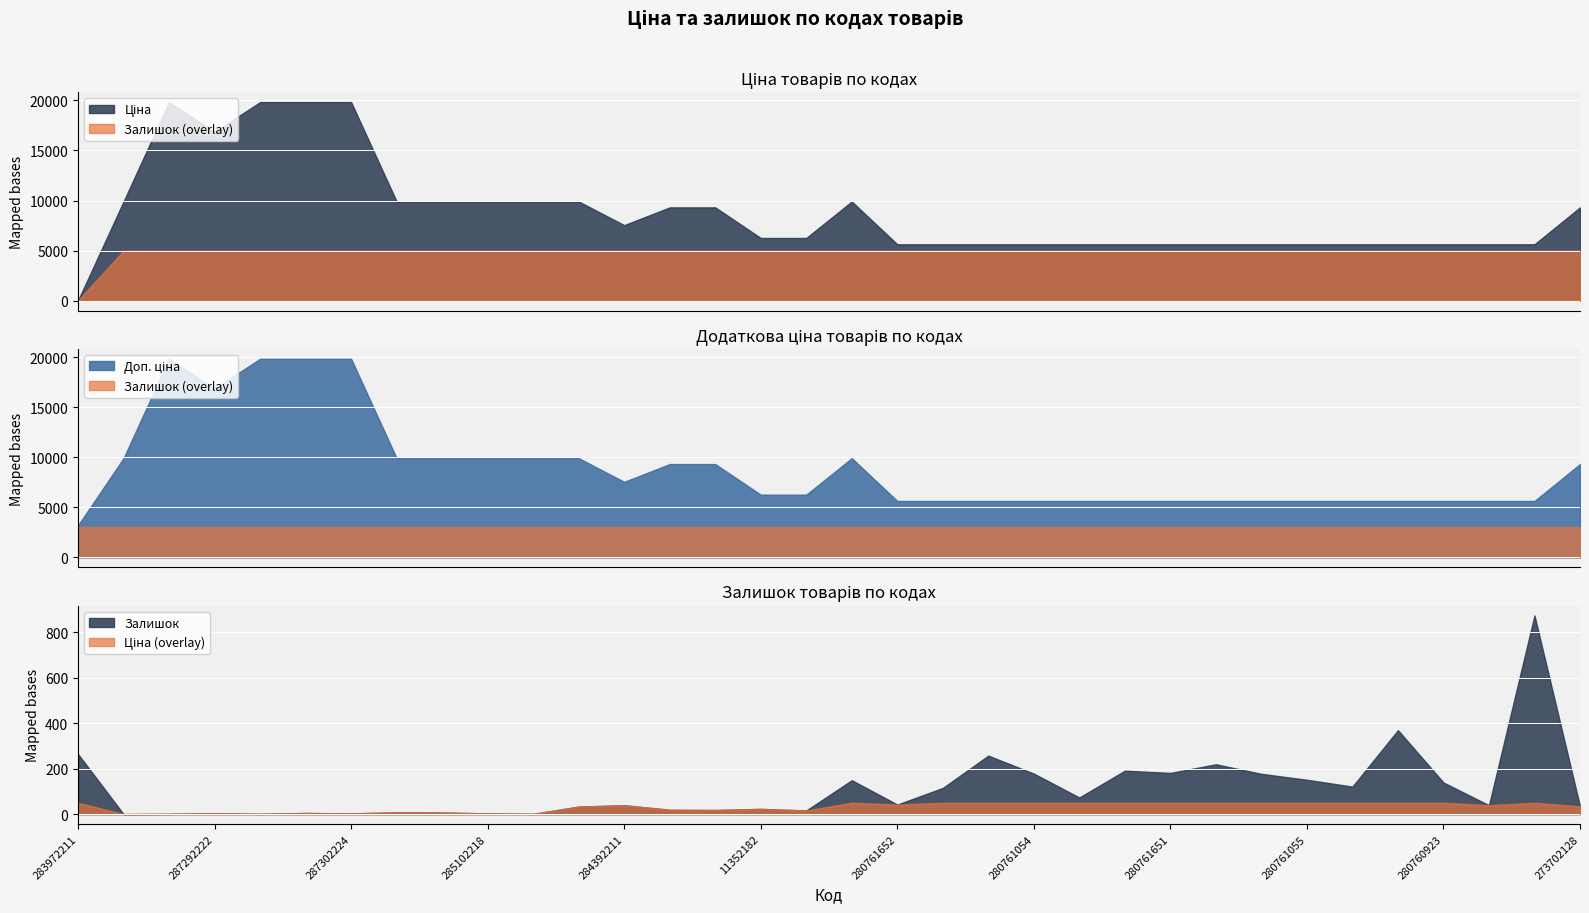

At which category does the chart reach its minimum across all series?

285101569